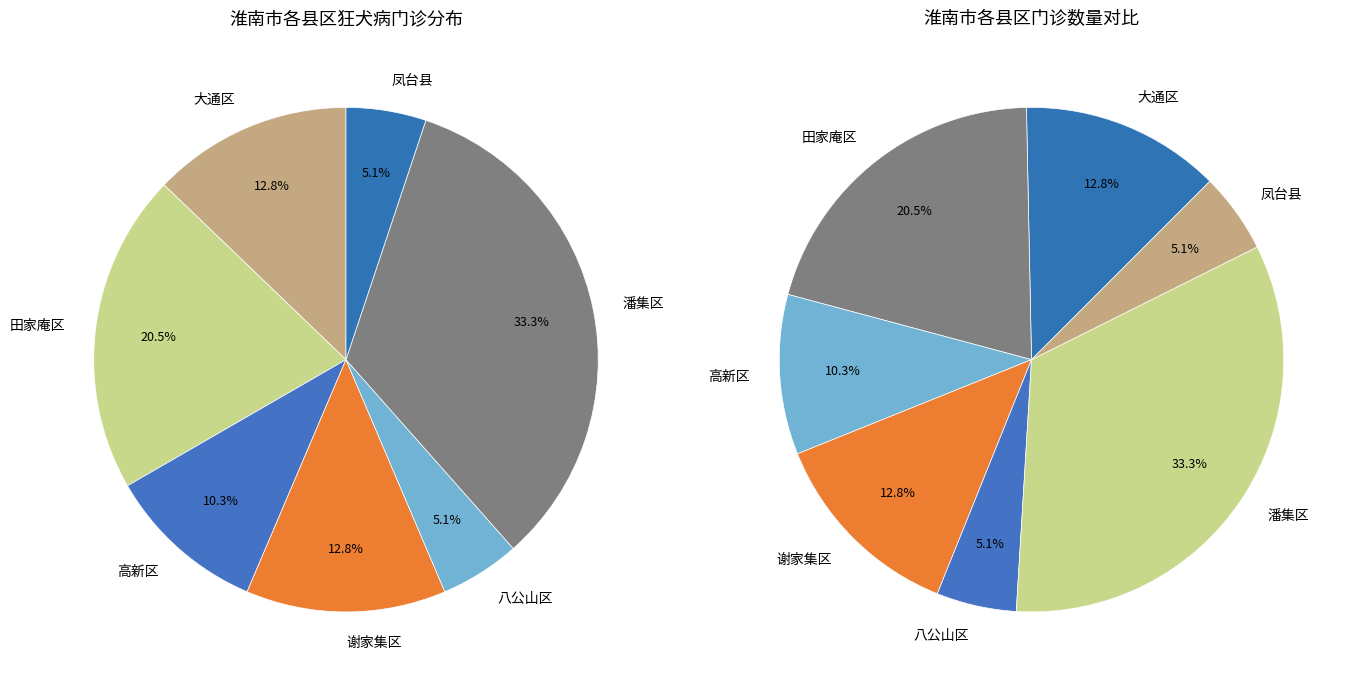

How many slices are in this pie chart?

7